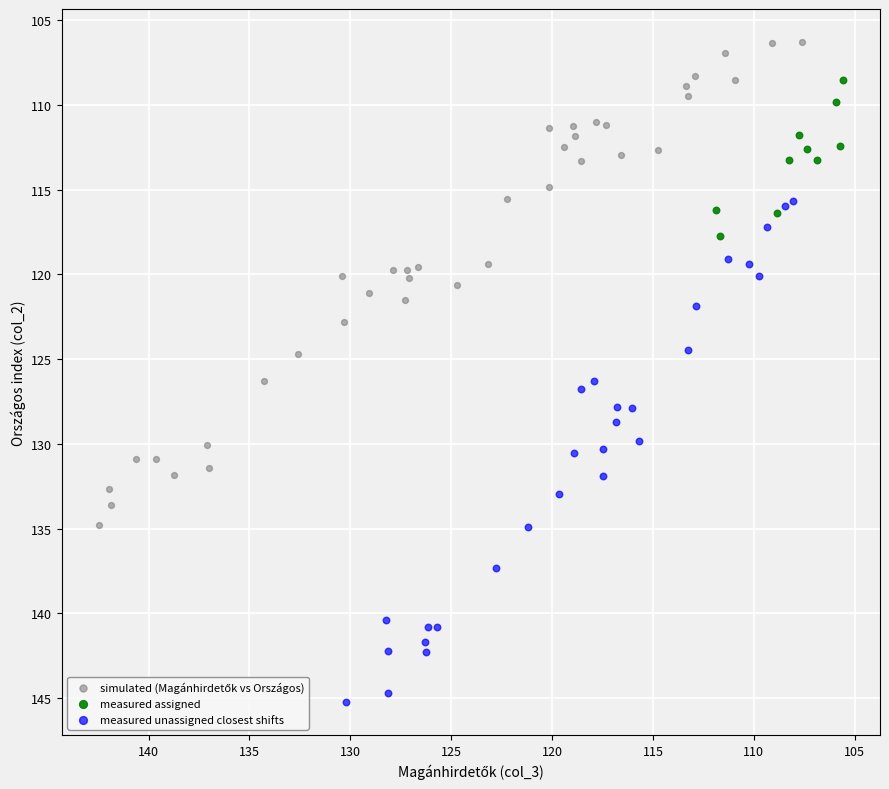

Which series reaches the maximum Y coordinate?

measured unassigned closest shifts